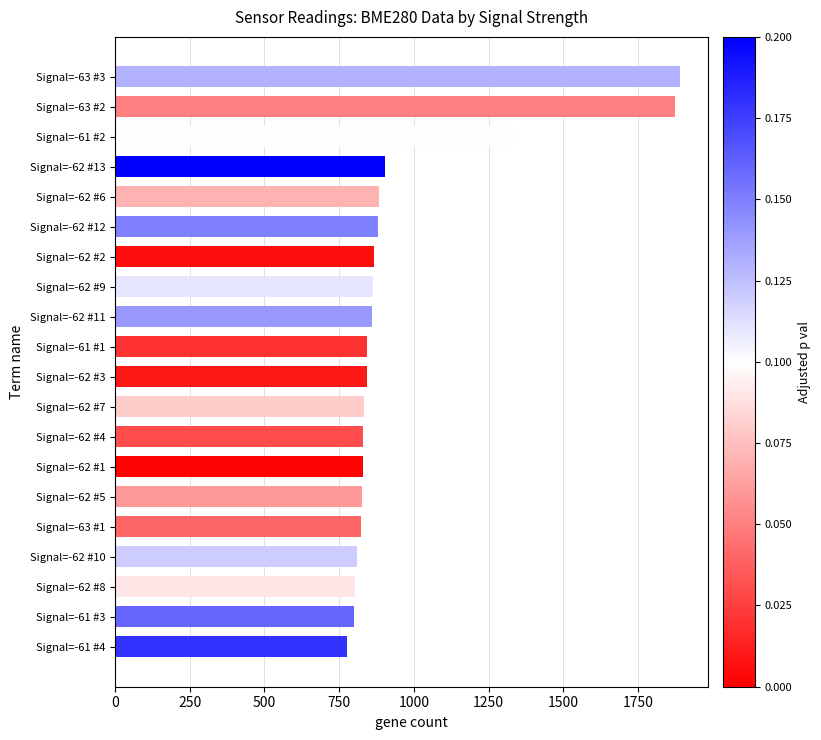

Approximately how many times larger is the value at Signal=-61 #3 compared to Signal=-62 #8?

1.0